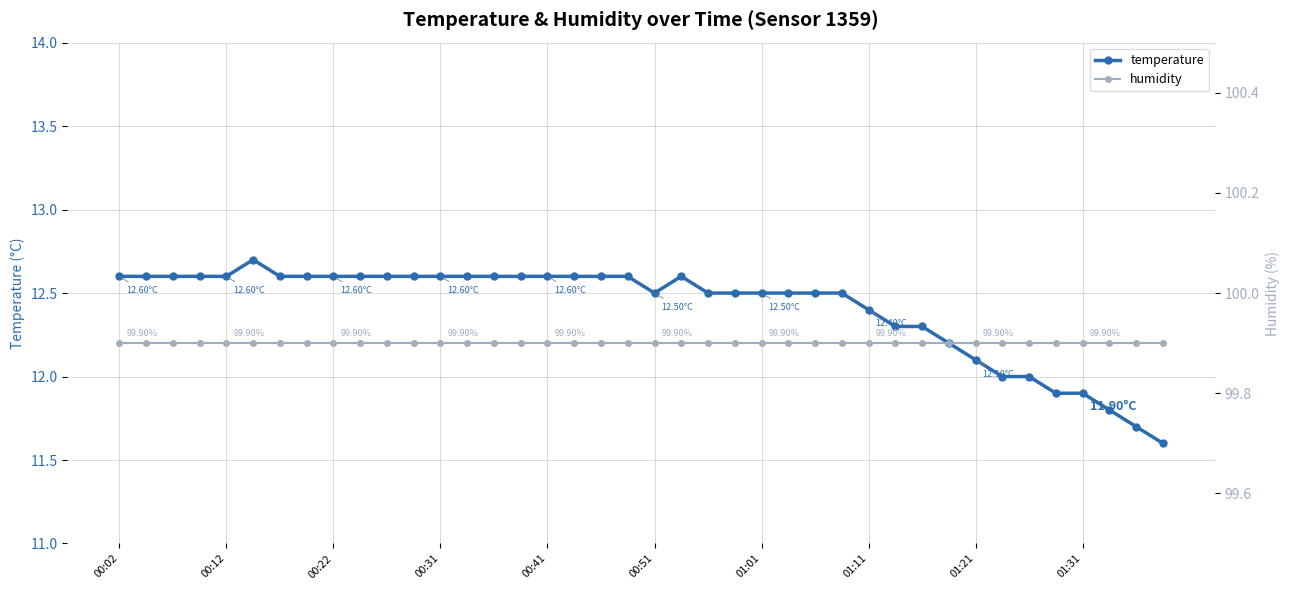

What is the difference between the second highest and second lowest values in the temperature series?

0.9